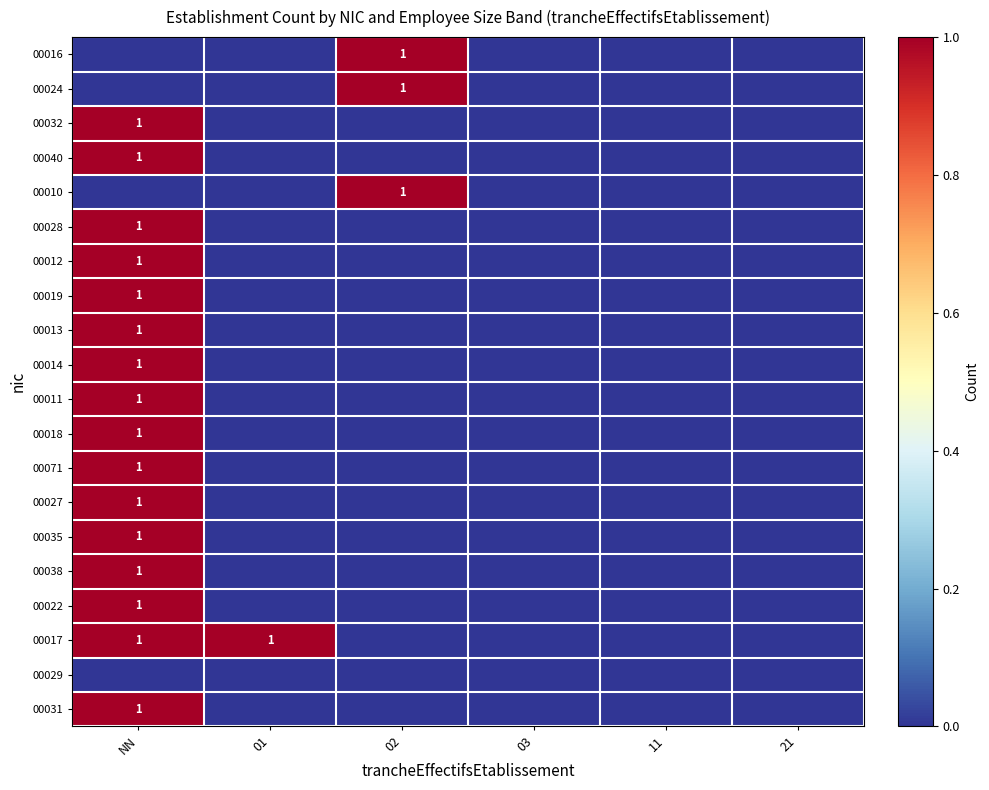

The value of 00024 at 02 is 1. True or false?

True